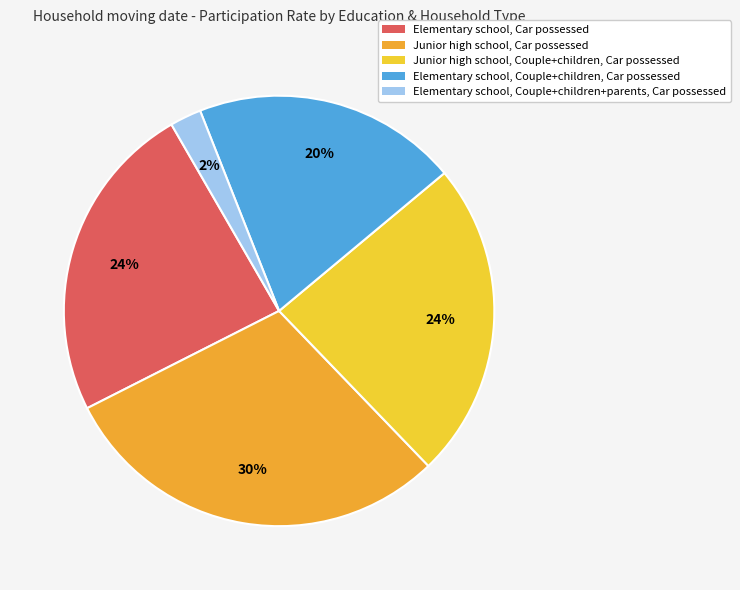

How much of the chart is everything except Junior high school, Car possessed?

70.3%